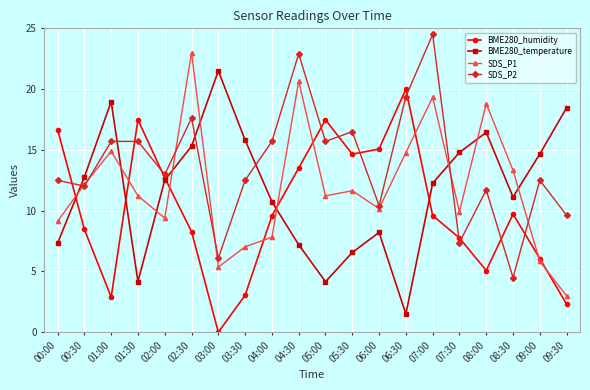

What is the minimum value for SDS_P2?

4.5